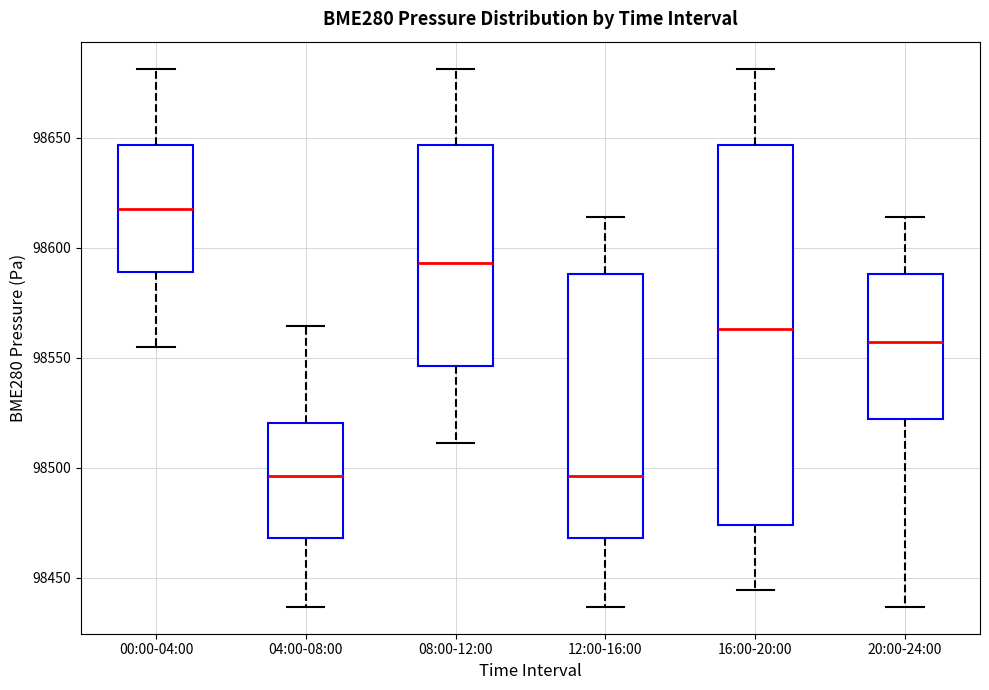

Which box is the tallest, from its lower edge to its upper edge?

16:00-20:00